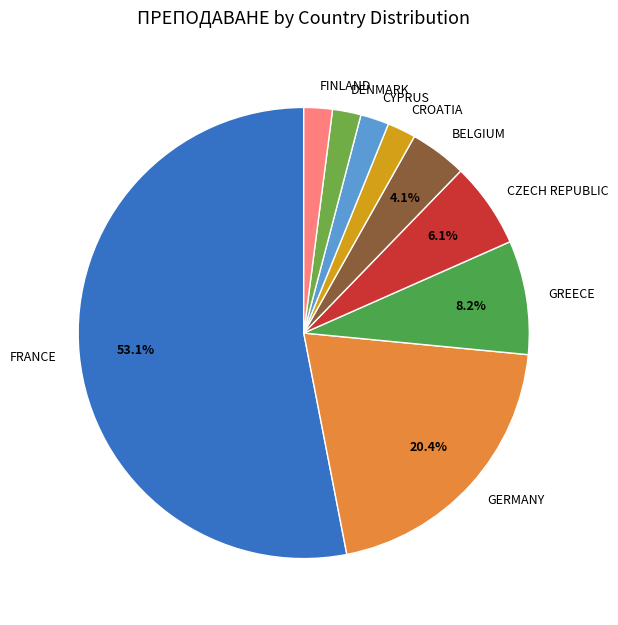

The CROATIA slice represents 14% of the pie. True or false?

False